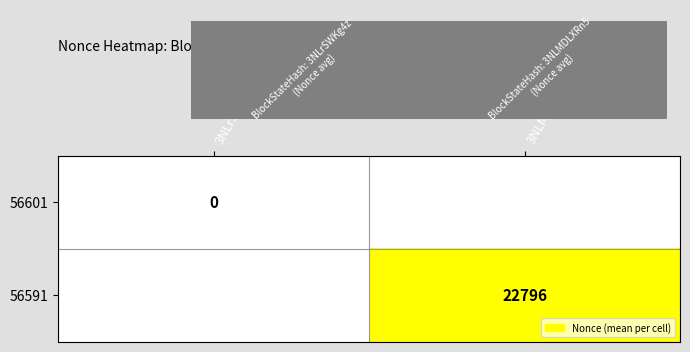

Is it true that 56591 equals 13721 at 3NLMDLXRn5…?

False